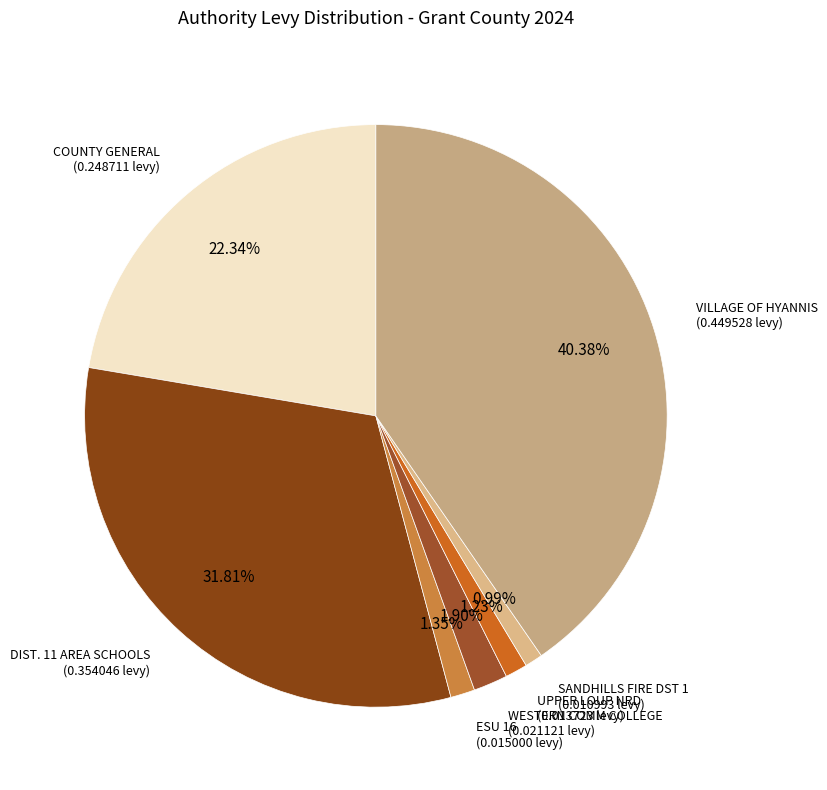

Between ESU 16 and DIST. 11 AREA SCHOOLS, which is larger?

DIST. 11 AREA SCHOOLS